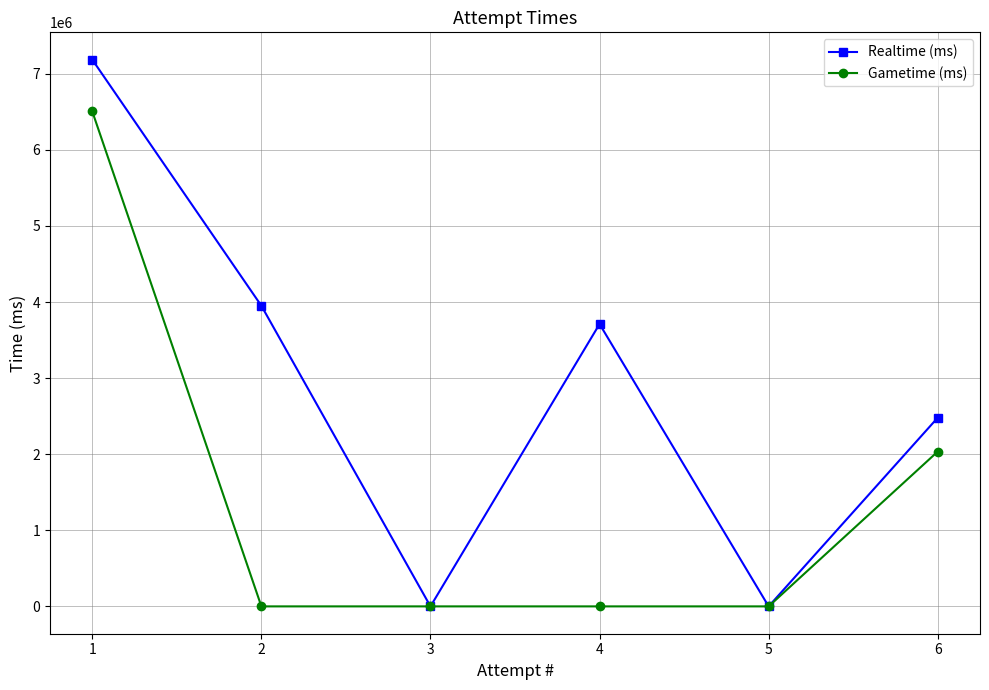

What is the difference between the second highest and second lowest values in the Gametime (ms) series?

2035000